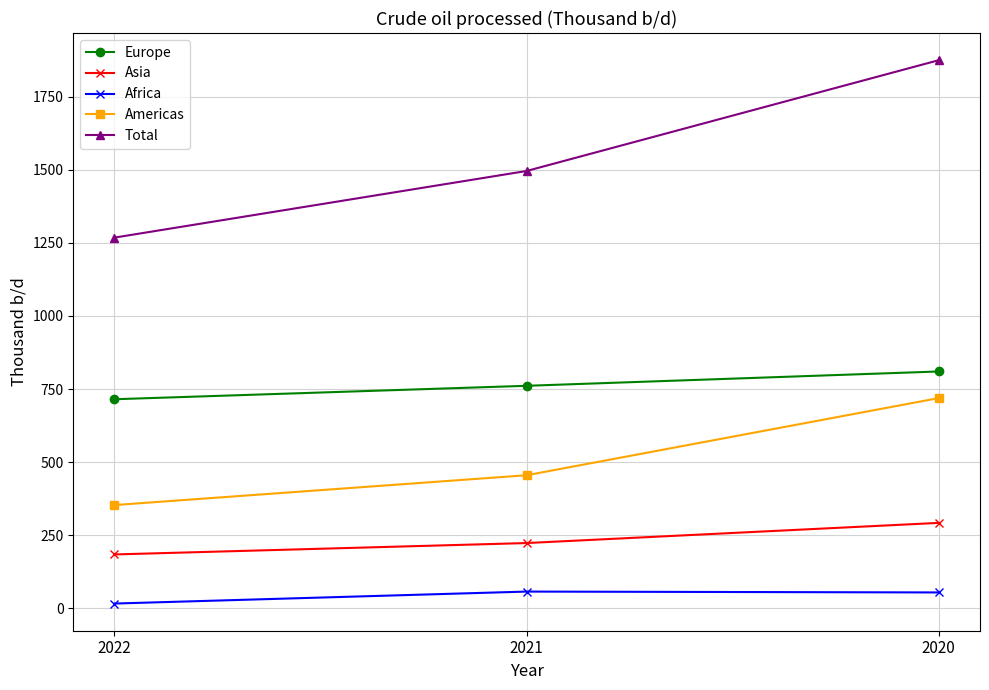

What is the difference between the maximum and minimum values in the Americas series?

366